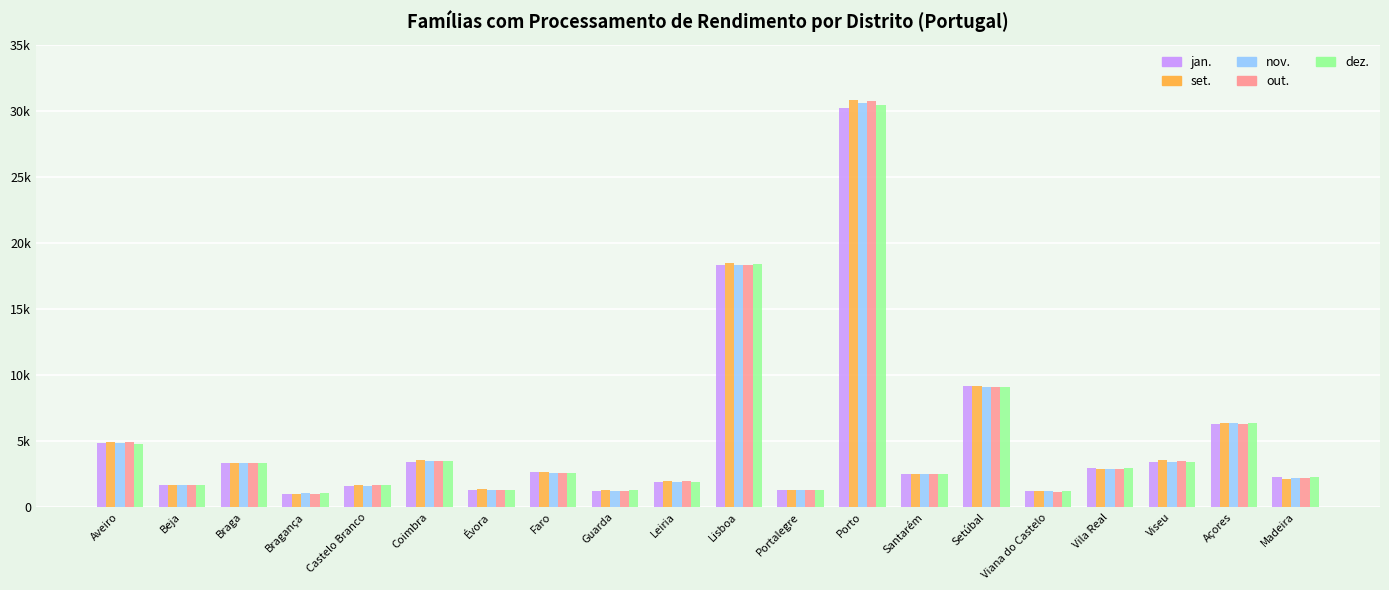

Is it true that dez. equals 340 at Évora?

False